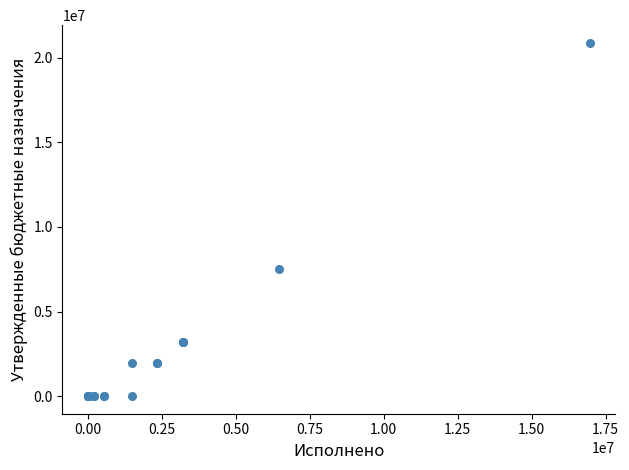

What Y value in the scatter plot is closest to 10445100?

7487200